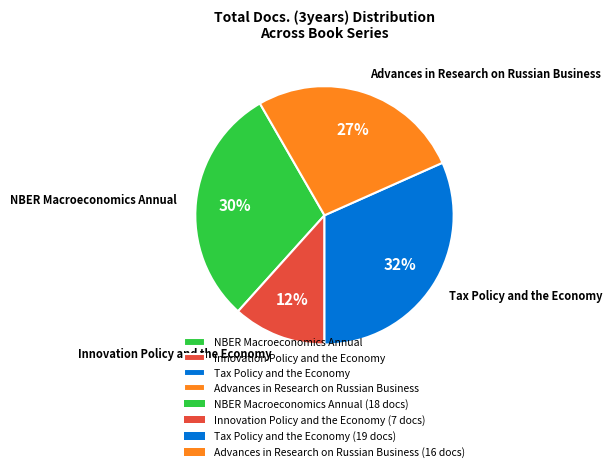

Is there a majority slice in this chart?

No